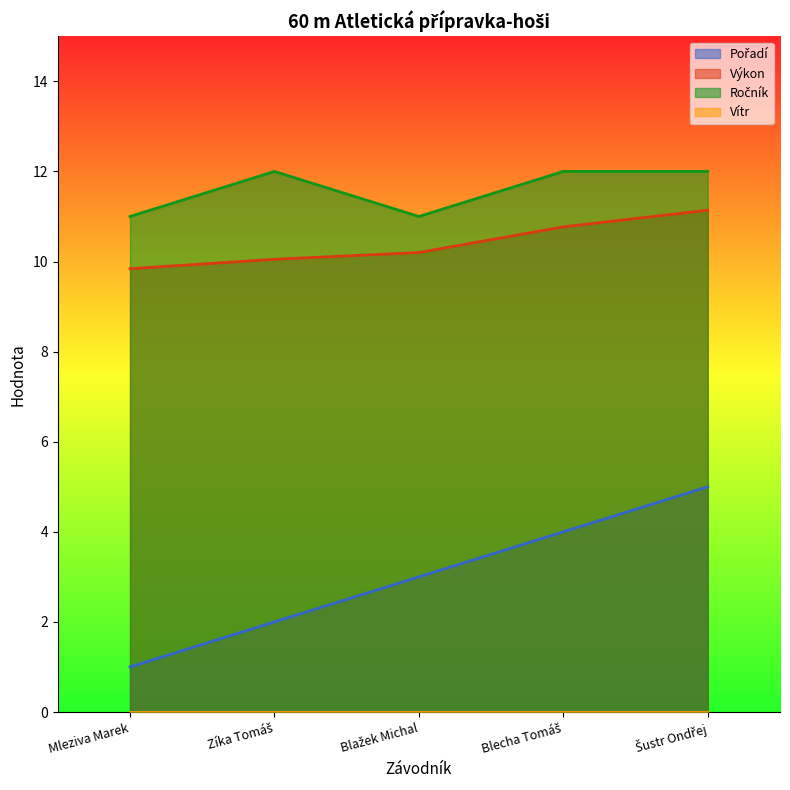

Is the value of Ročník at Mleziva Marek greater than the value of Výkon at Zíka Tomáš?

Yes